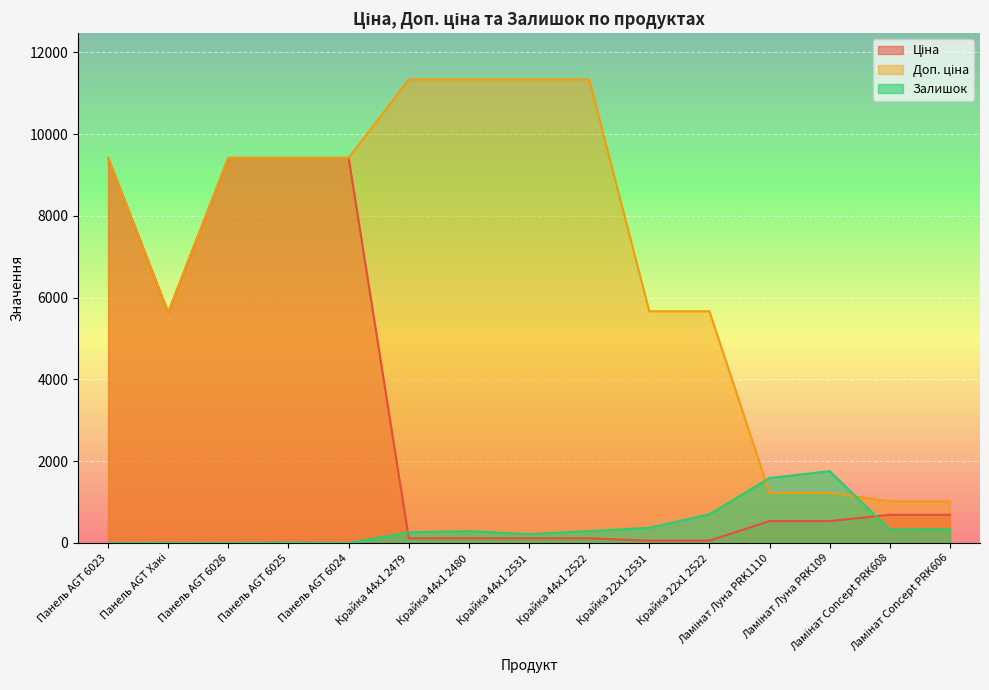

What is the difference between the second highest and minimum values in the Ціна series?

9360.2